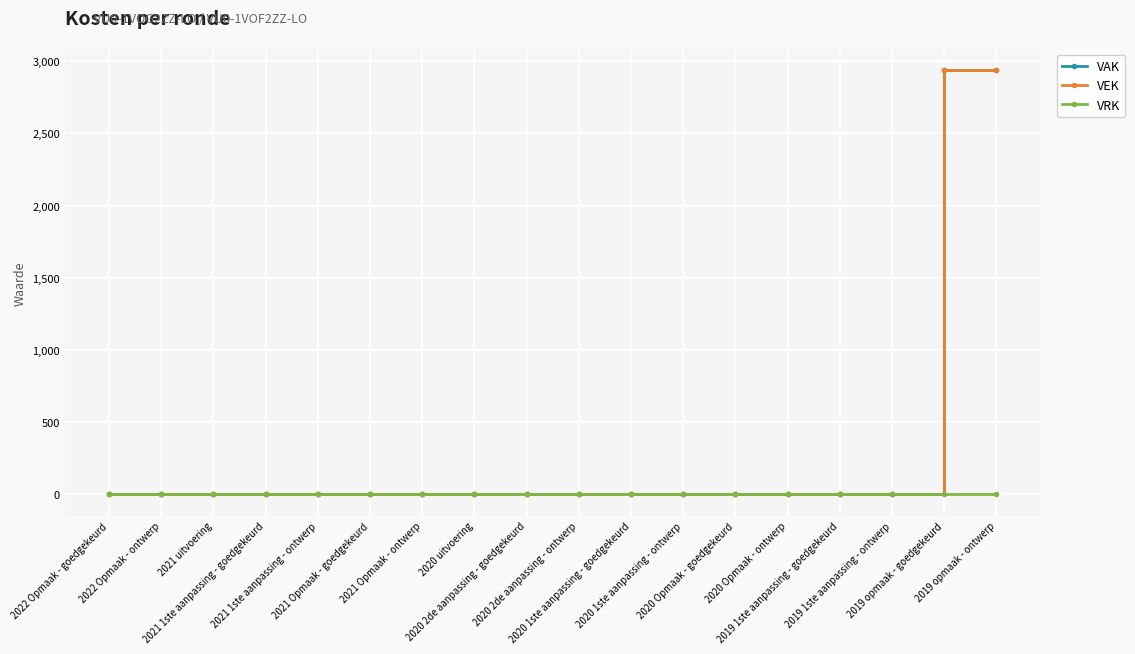

Reading left to right, transcribe all the data shown in this chart.

VAK: 0	0	0	0	0	0	0	0	0	0	0	0	0	0	0	0	2938	2938
VEK: 0	0	0	0	0	0	0	0	0	0	0	0	0	0	0	0	2938	2938
VRK: 0	0	0	0	0	0	0	0	0	0	0	0	0	0	0	0	0	0